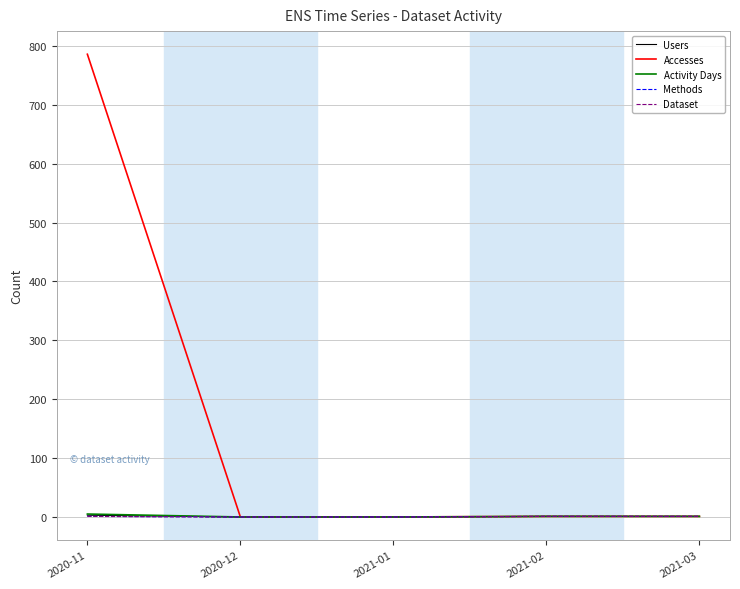

Does the chart have visible grid lines?

Yes